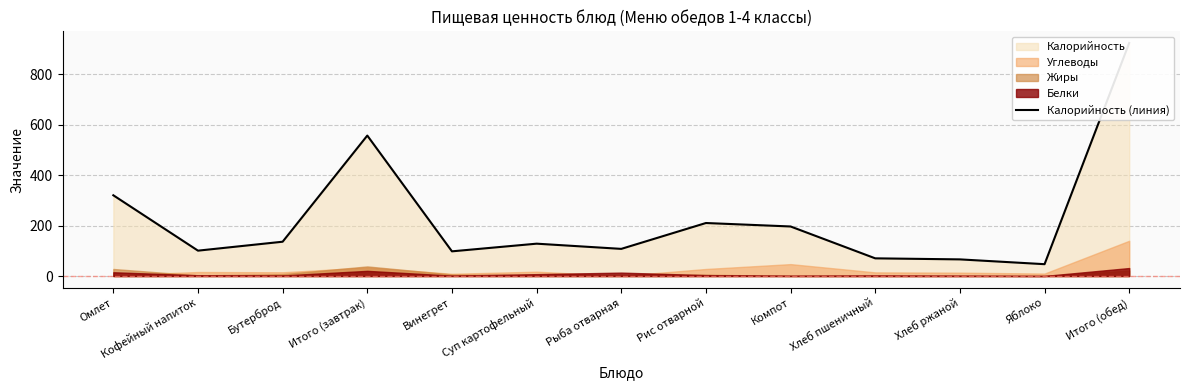

What is the maximum value shown in the chart?

923.4